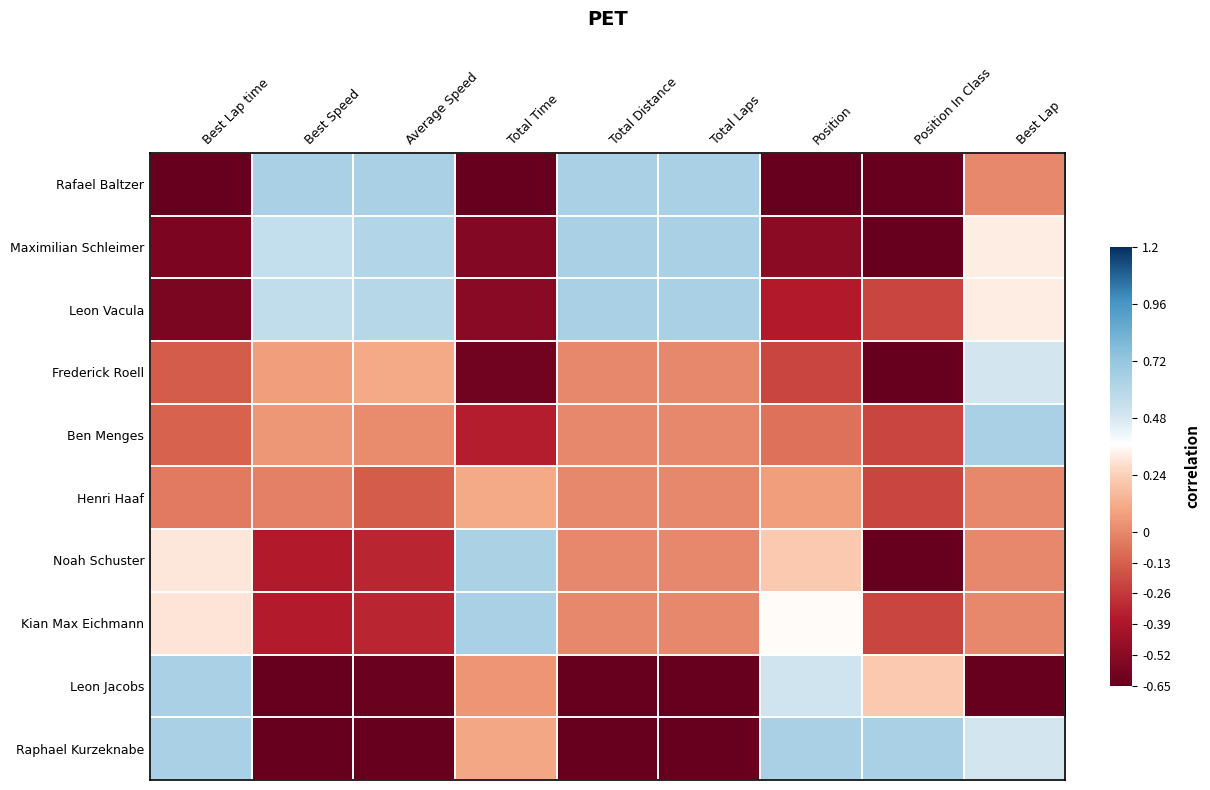

What is the difference between the highest and lowest values at Position?

1.3